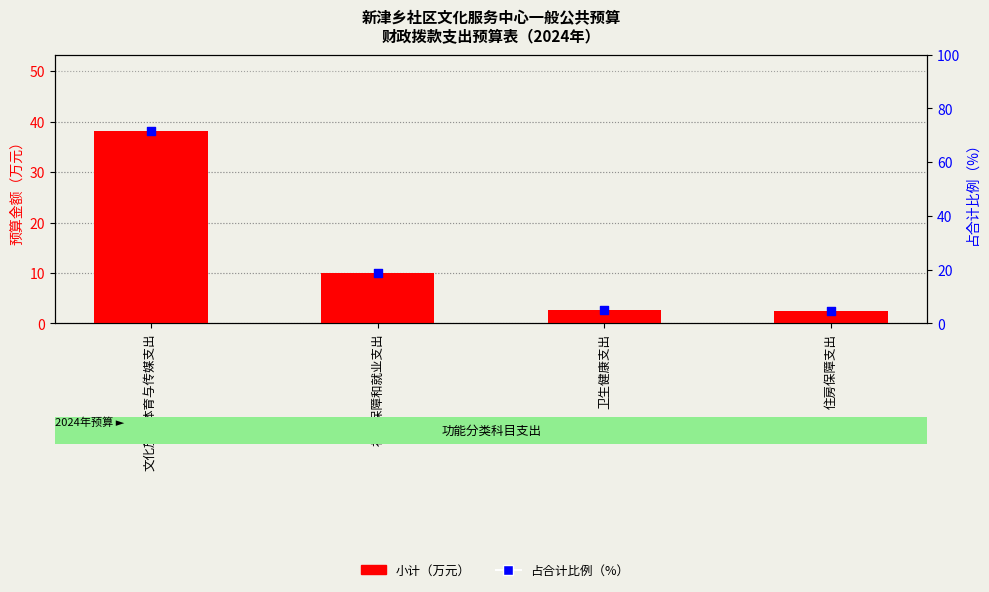

Is the value of 占合计比例（%） at 住房保障支出 greater than the value of 小计（万元） at 卫生健康支出?

Yes